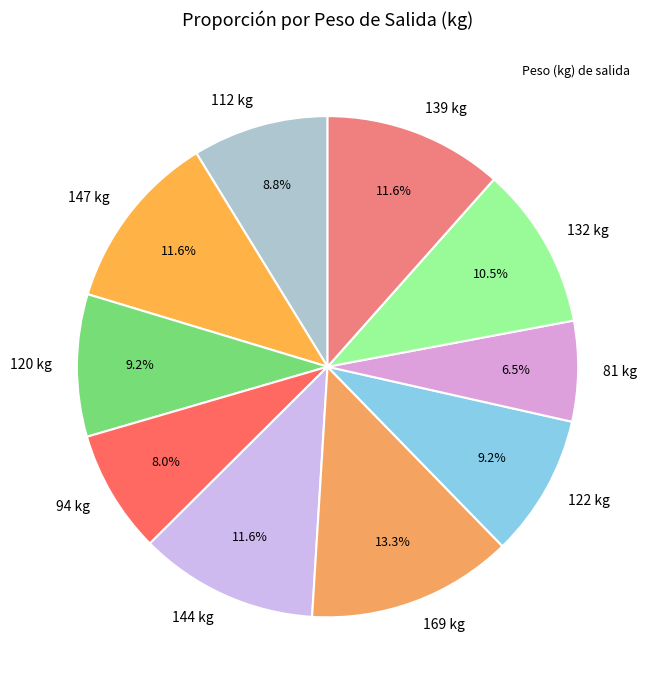

What is the smallest slice in the pie chart?

81 kg